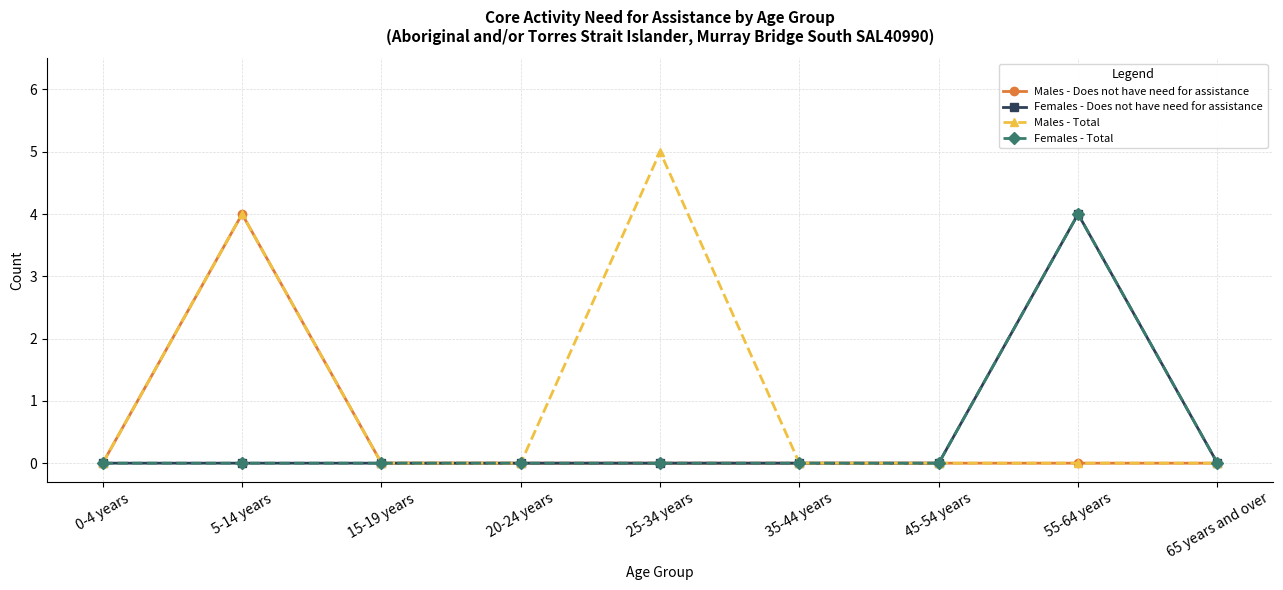

The Males - Does not have need for assistance series shows 1 at 15-19 years. True or false?

False